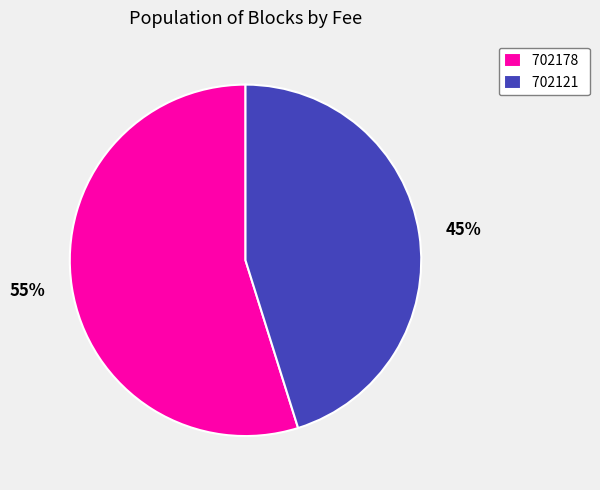

Which slice represents more than half of the pie?

702178